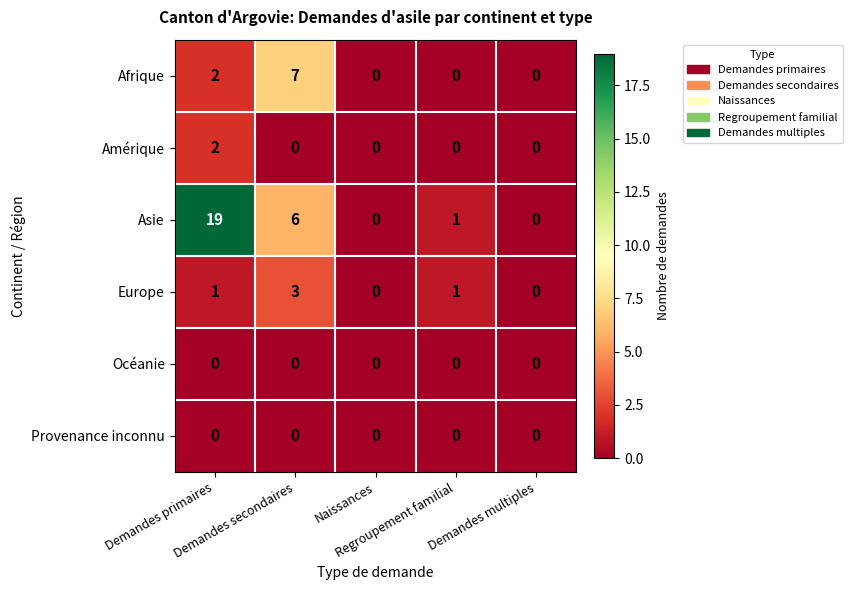

What is the greatest value displayed?

19